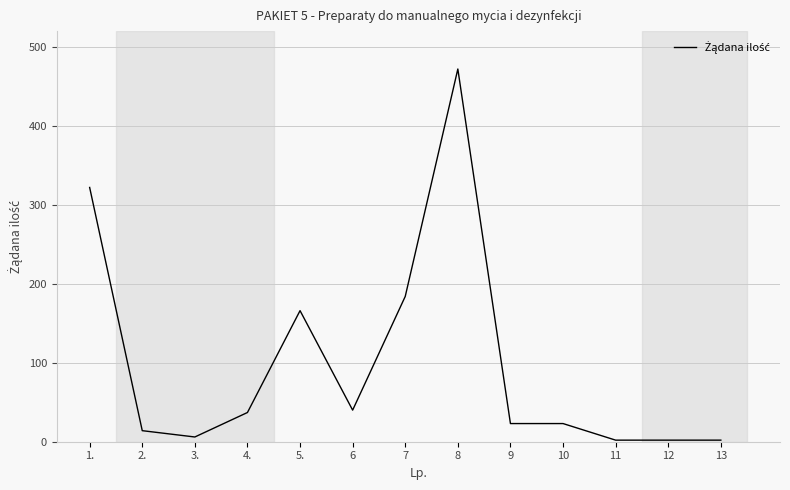

Does the chart display data point markers on the line(s)?

No